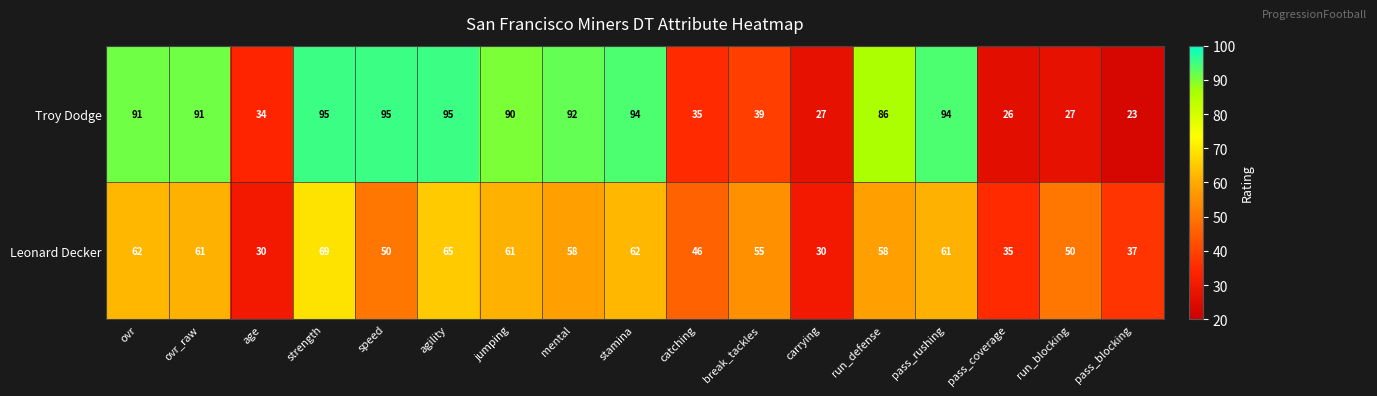

Which series has the largest range (max minus min)?

Troy Dodge